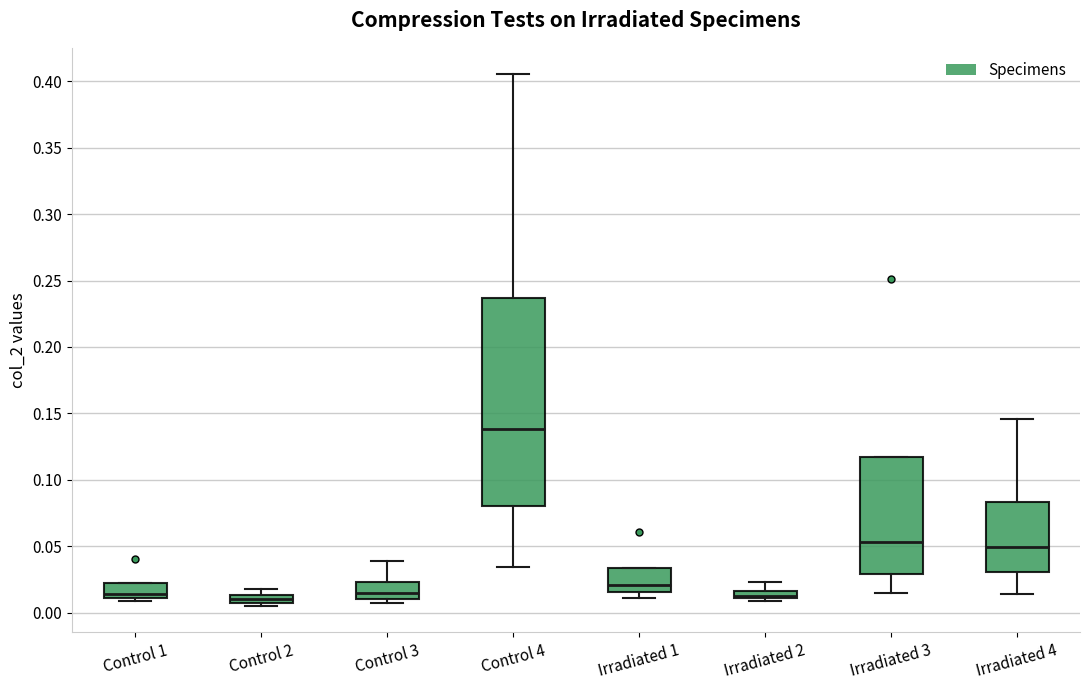

Which box is the tallest, from its lower edge to its upper edge?

Control 4